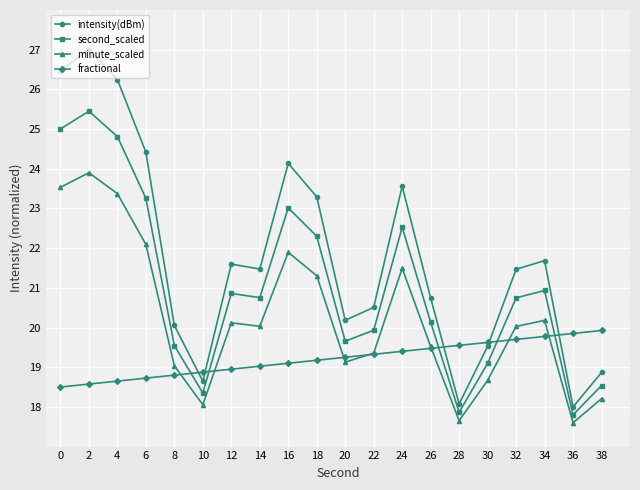

What is the sum of the second_scaled values at 28 and 0?

42.9